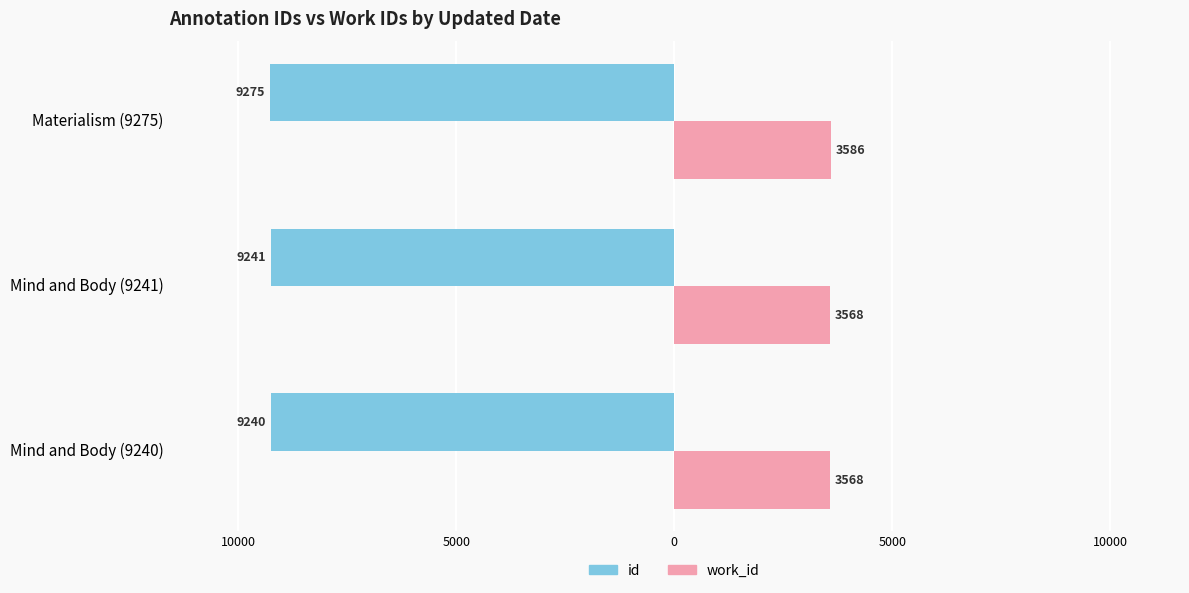

What are all the series names shown in the legend?

id, work_id